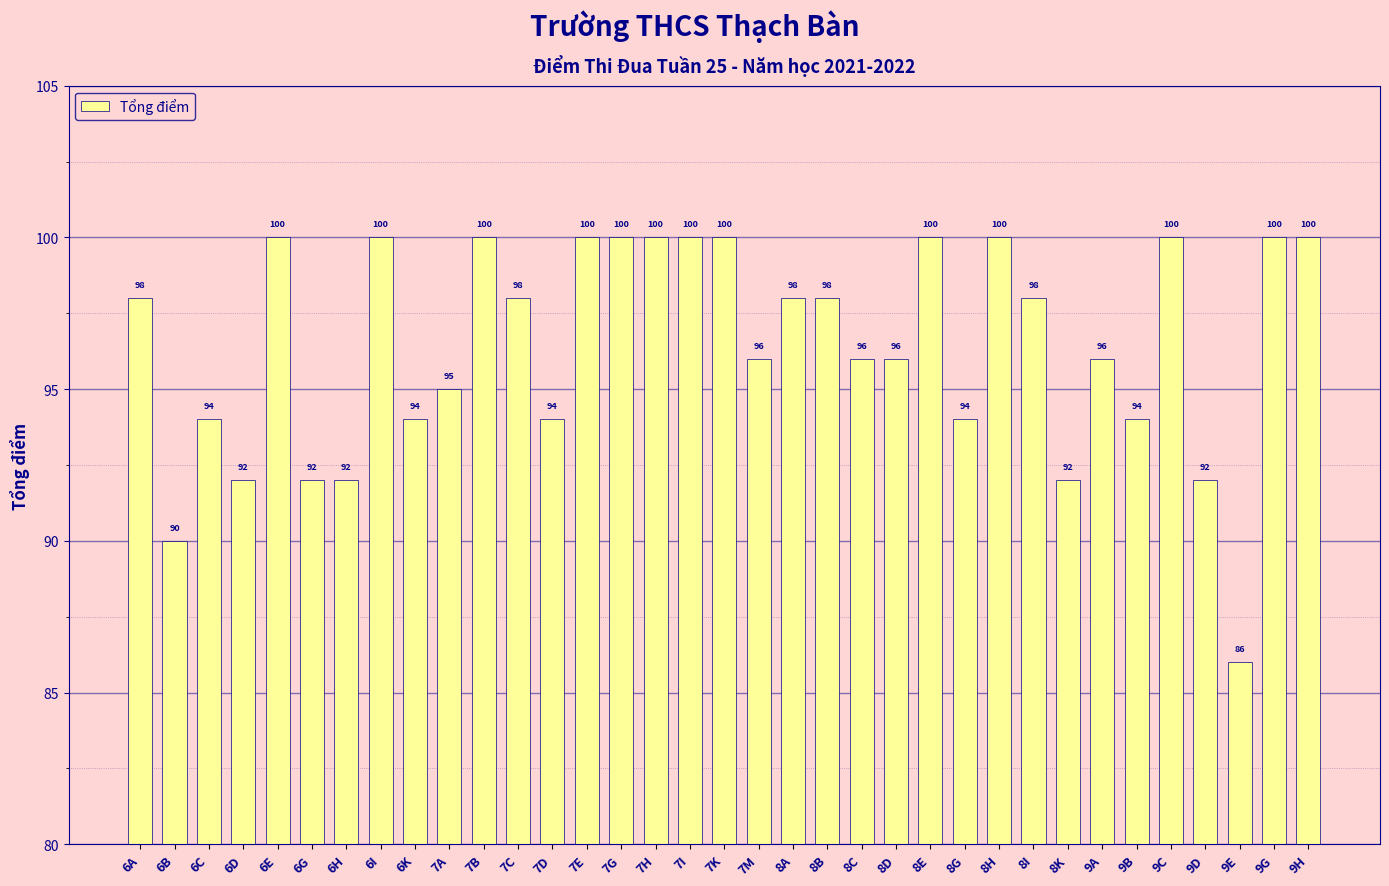

Read the value at 6K, to the nearest 10.

90